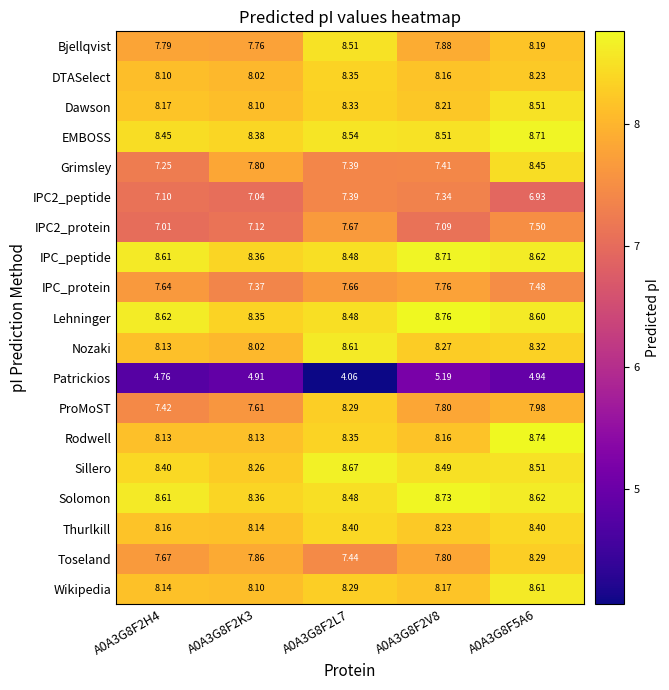

What is the total value across all series at A0A3G8F2H4?

148.2